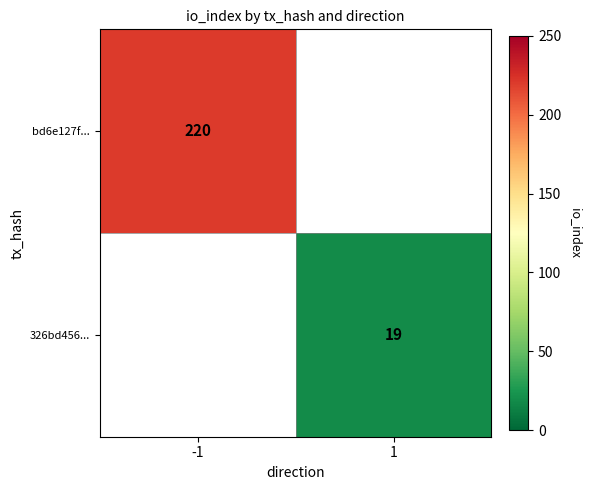

The 326bd456... series shows 4 at 1. True or false?

False